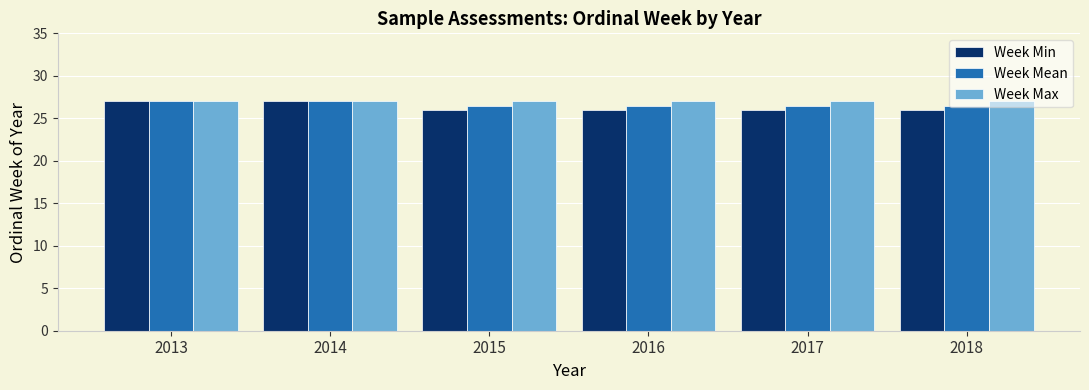

Rank the series by their average value, from lowest to highest.

Week Min, Week Mean, Week Max